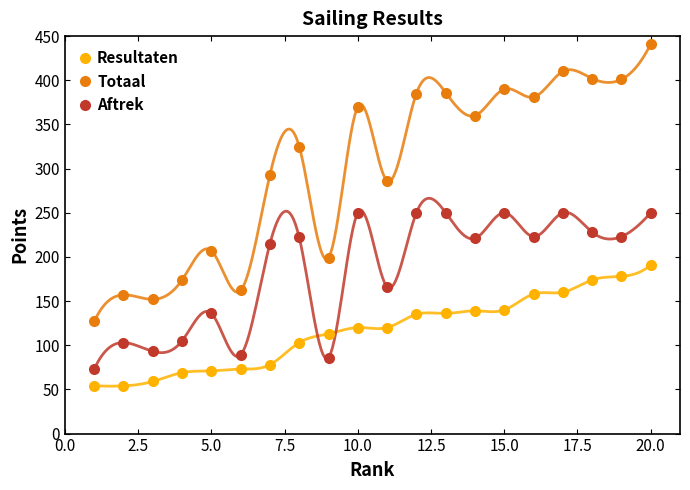

How many interior local peaks does the Aftrek series have?

6